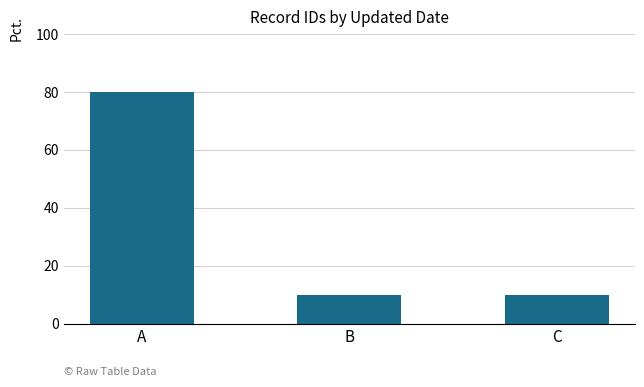

Reading left to right, transcribe all the data shown in this chart.

A=80.0	B=10.0	C=10.0